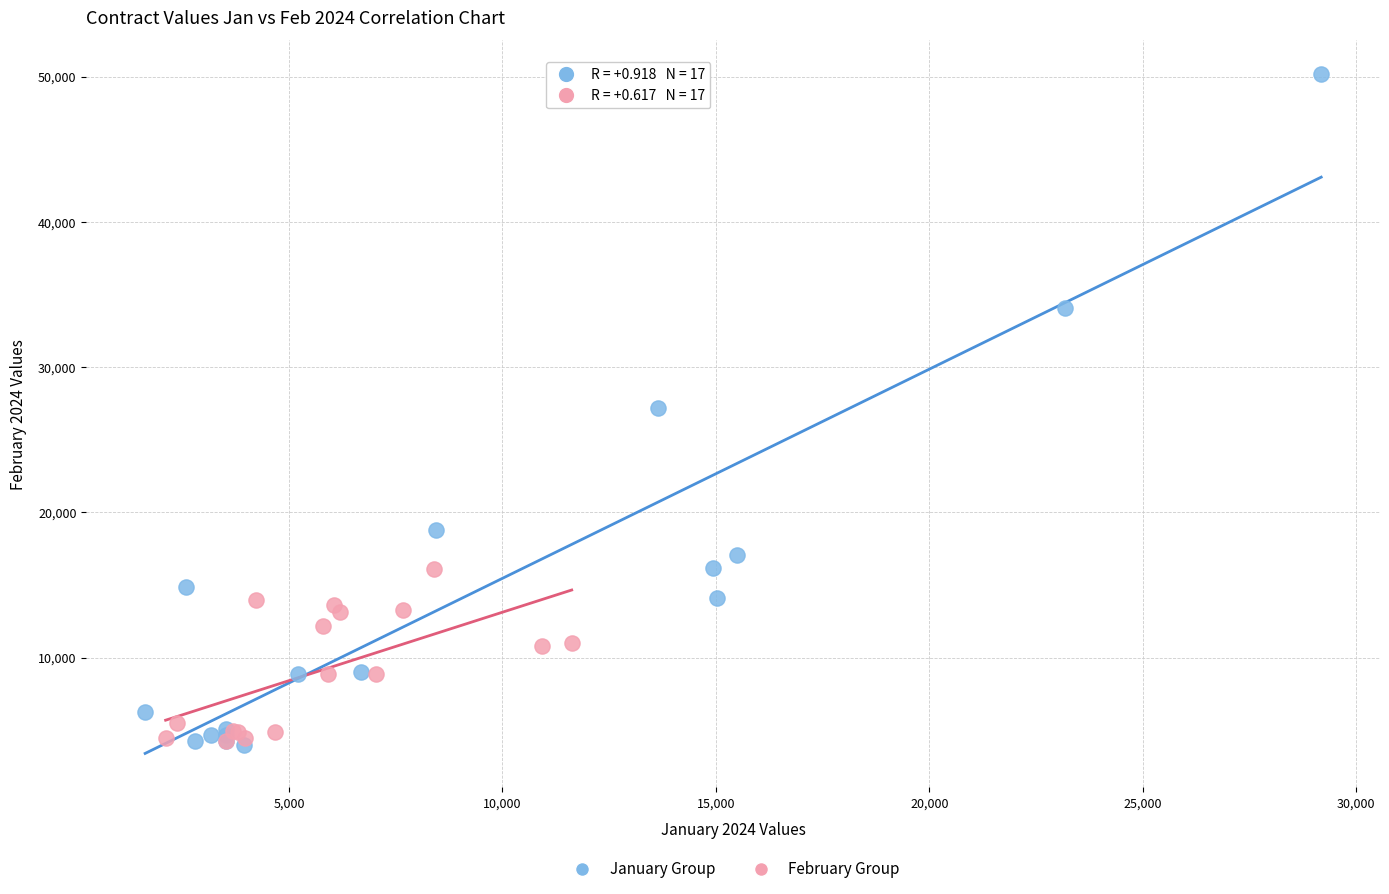

Which series has the widest spread of Y values?

January Group